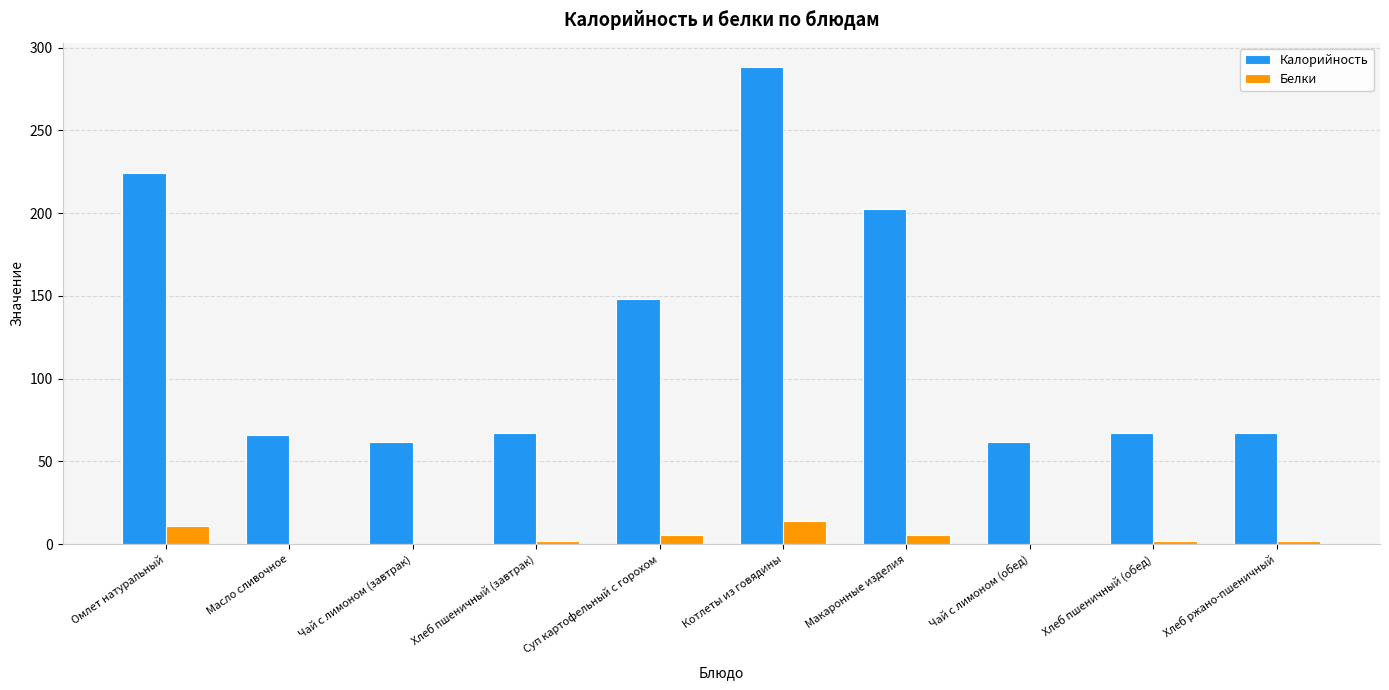

Which label corresponds to the largest value in the chart?

Котлеты из говядины